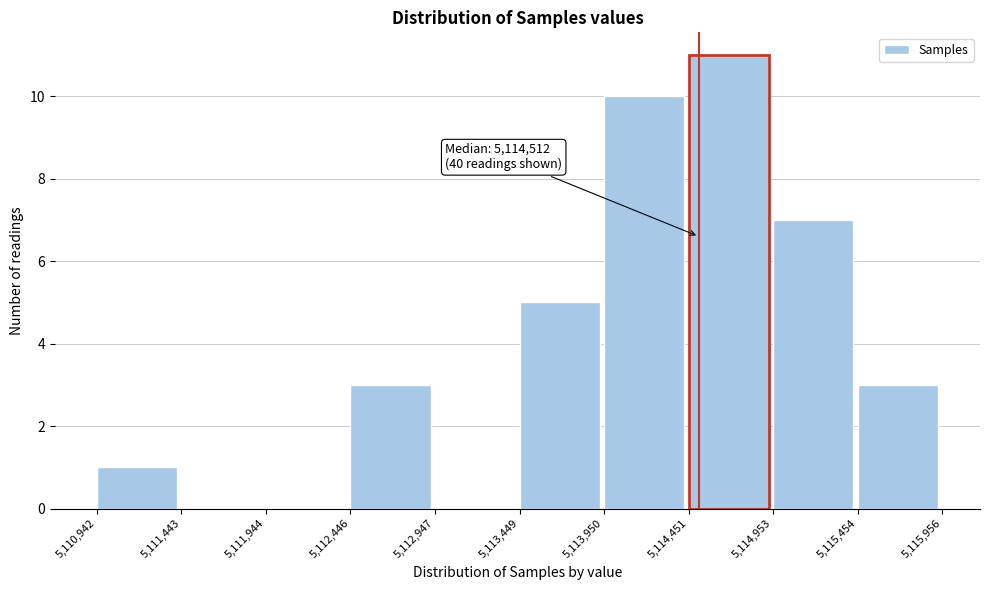

Which range on the x-axis has the tallest bar?

5,114,451 to 5,114,953